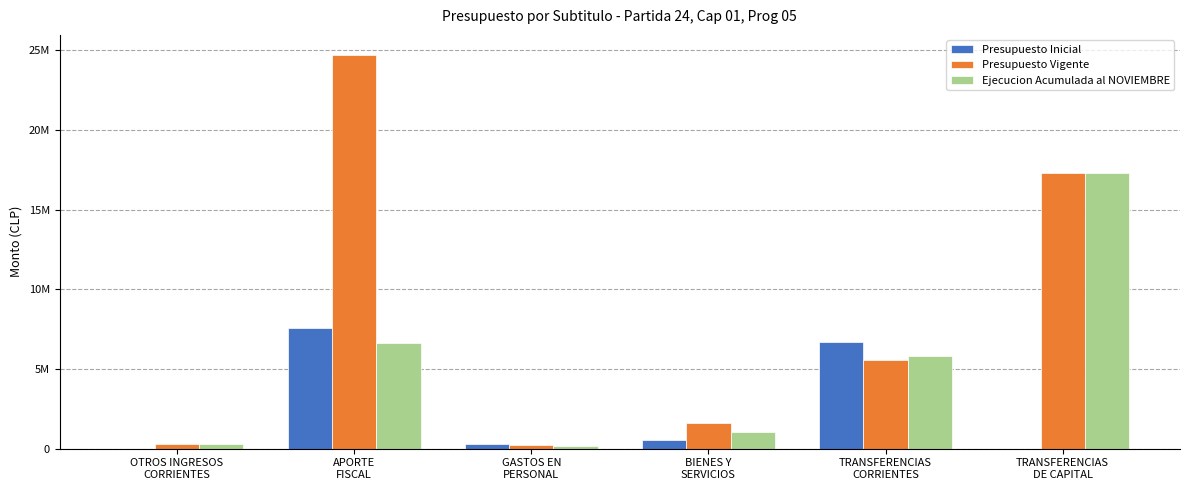

Rank the series by their maximum value, from highest to lowest.

Presupuesto Vigente, Ejecucion Acumulada al NOVIEMBRE, Presupuesto Inicial